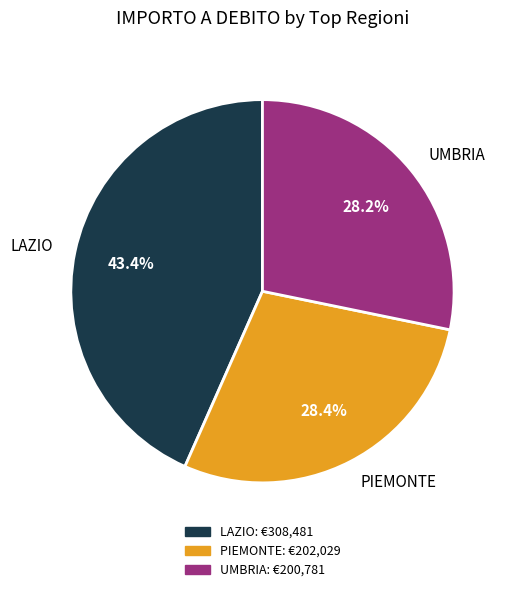

Does LAZIO represent more than half of the total?

No